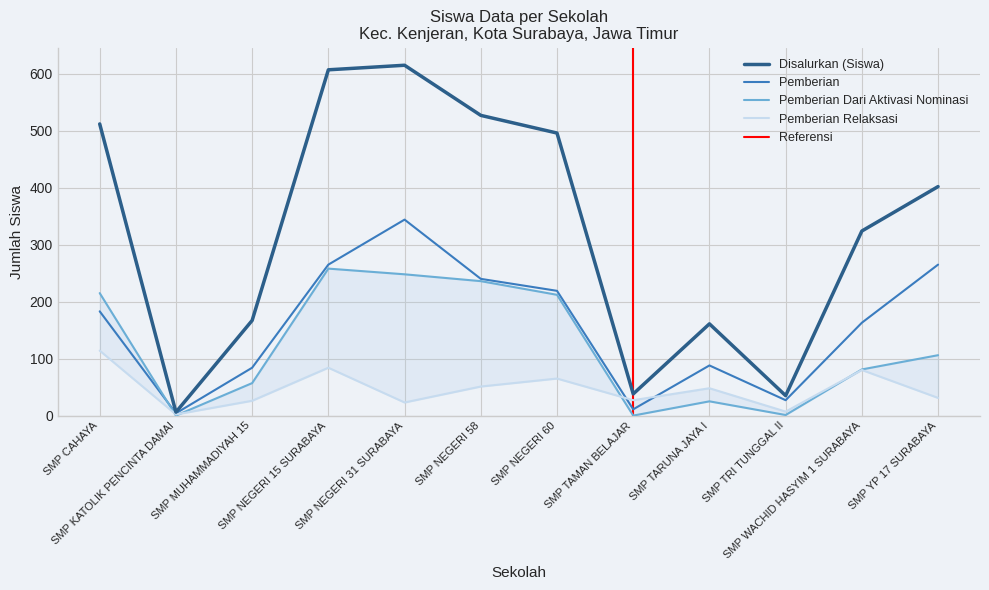

Between SMP TARUNA JAYA I and SMP TRI TUNGGAL II, which series saw the biggest shift?

Disalurkan (Siswa)